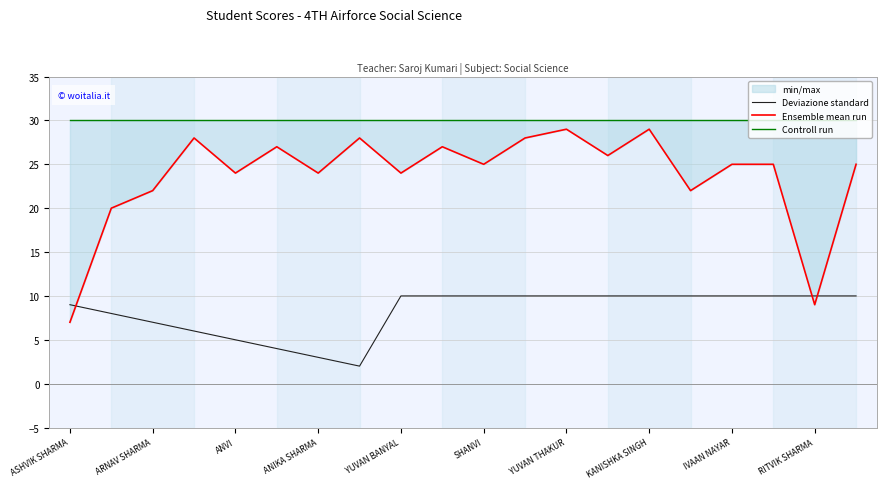

The value of Deviazione standard at ARNAV SHARMA is 7. True or false?

True